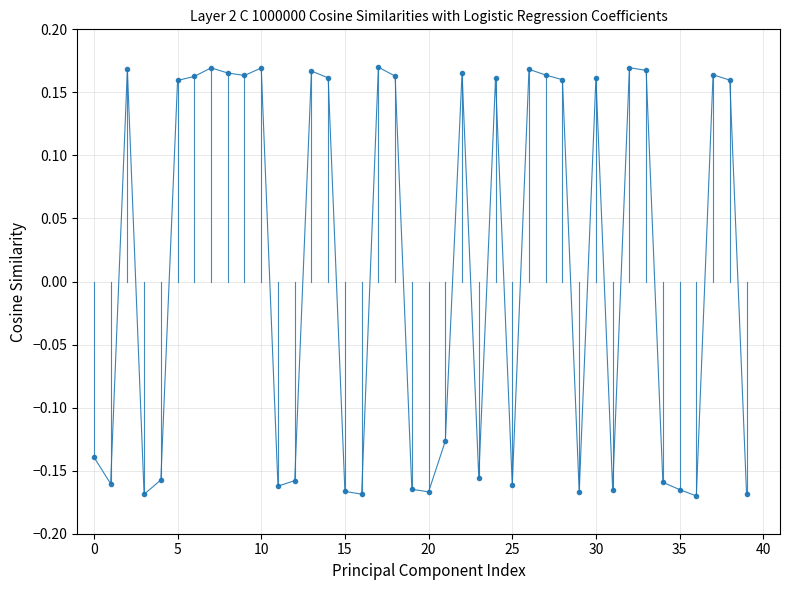

What is the difference between the maximum and minimum values?

0.3